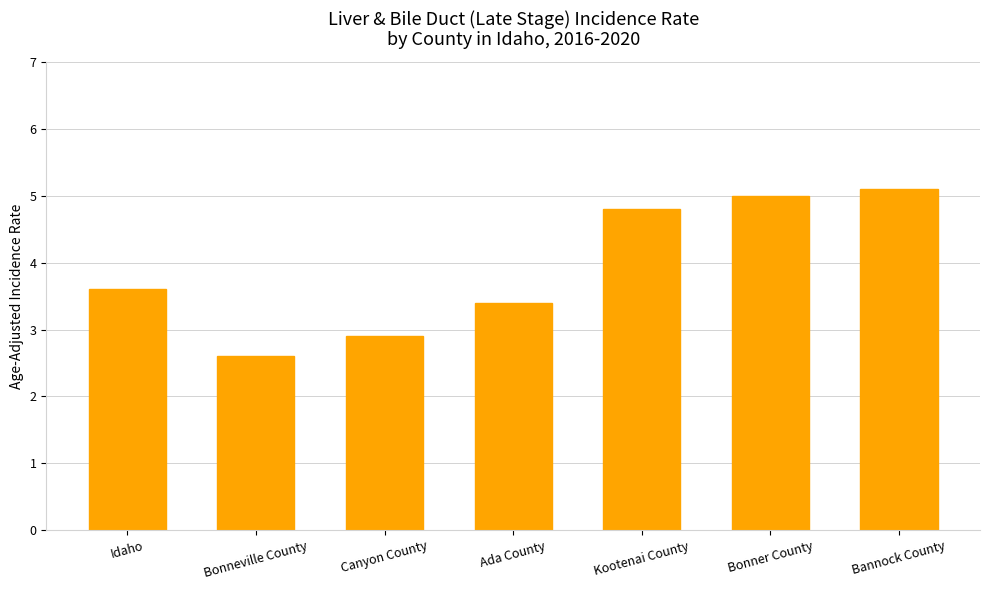

What is the sum of all values?

27.4